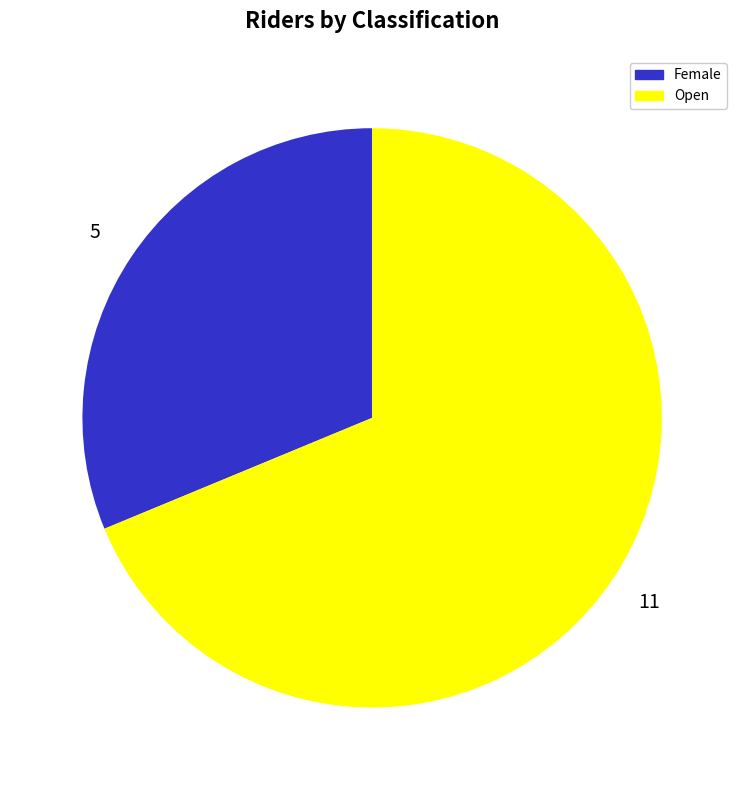

How many segments does this pie chart have?

2